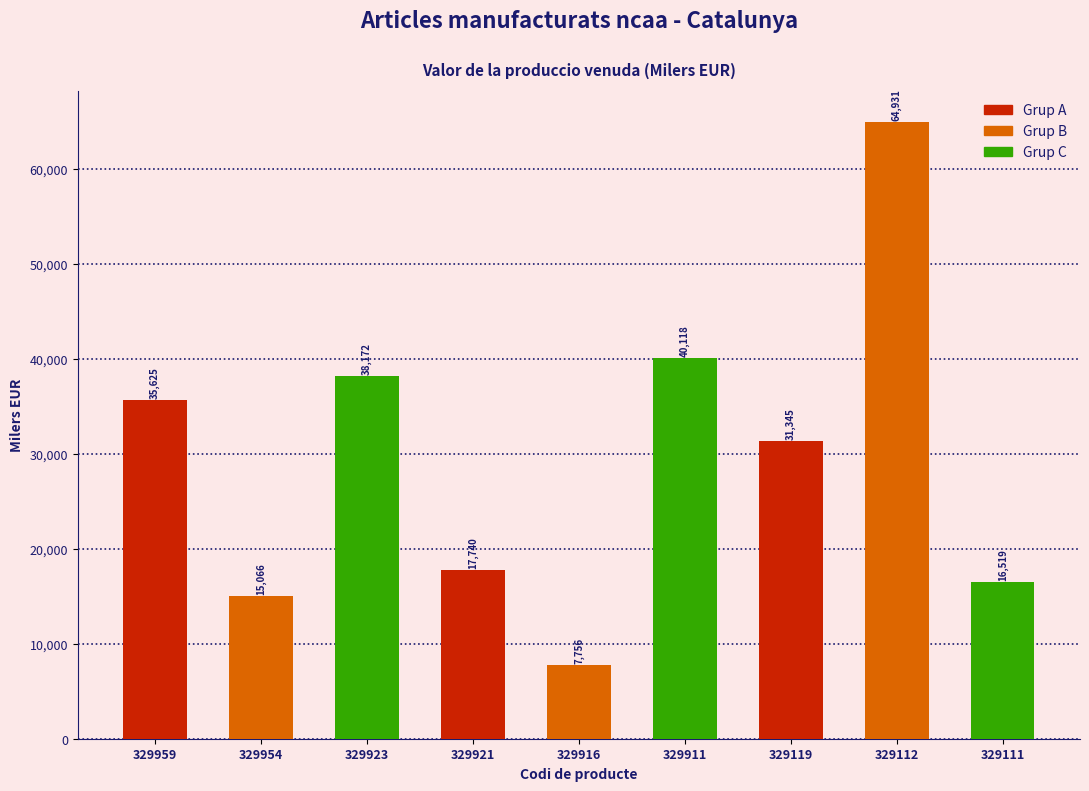

Reading left to right, what are all the values shown in this chart?

329959=35625	329954=15066	329923=38172	329921=17740	329916=7756	329911=40118	329119=31345	329112=64931	329111=16519